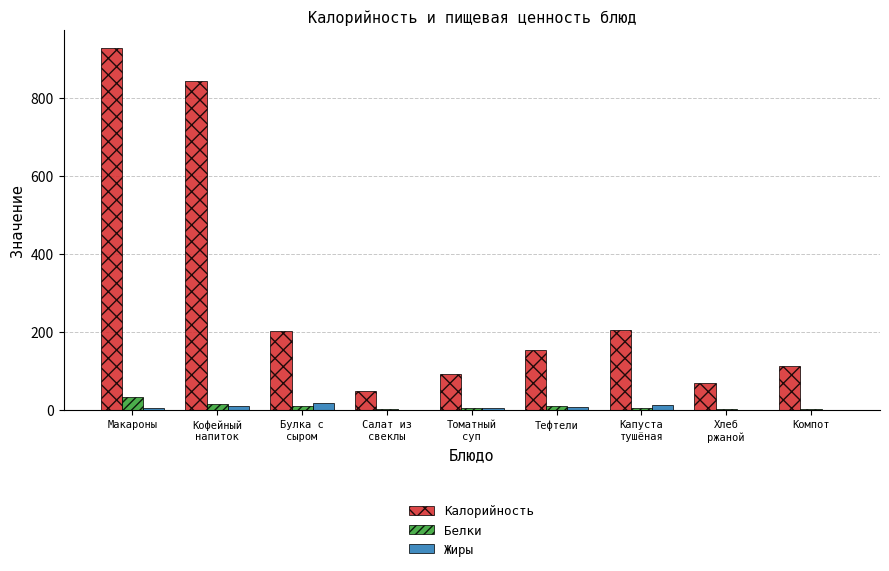

At which category is the sum across all series the highest?

Макароны